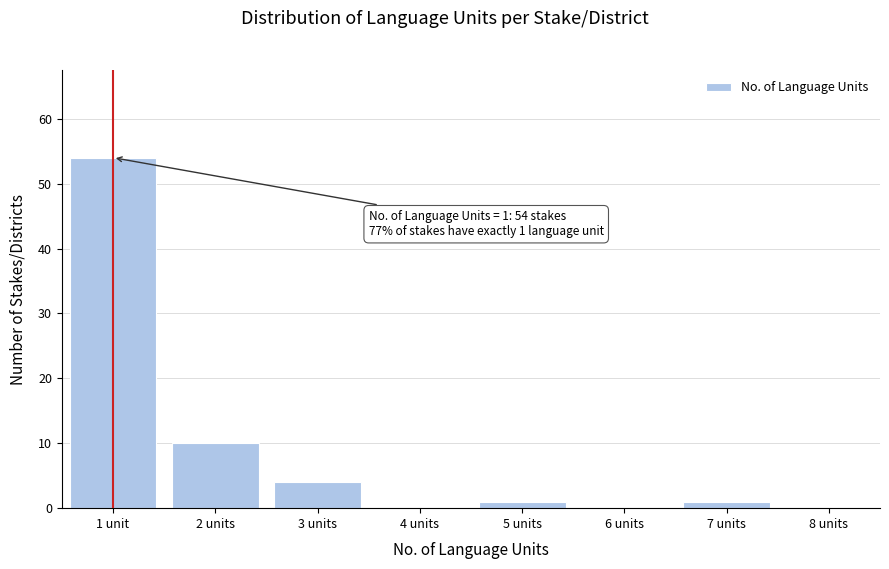

Reading right to left, list all the values displayed in this chart.

8 units=0	7 units=1	6 units=0	5 units=1	4 units=0	3 units=4	2 units=10	1 unit=54